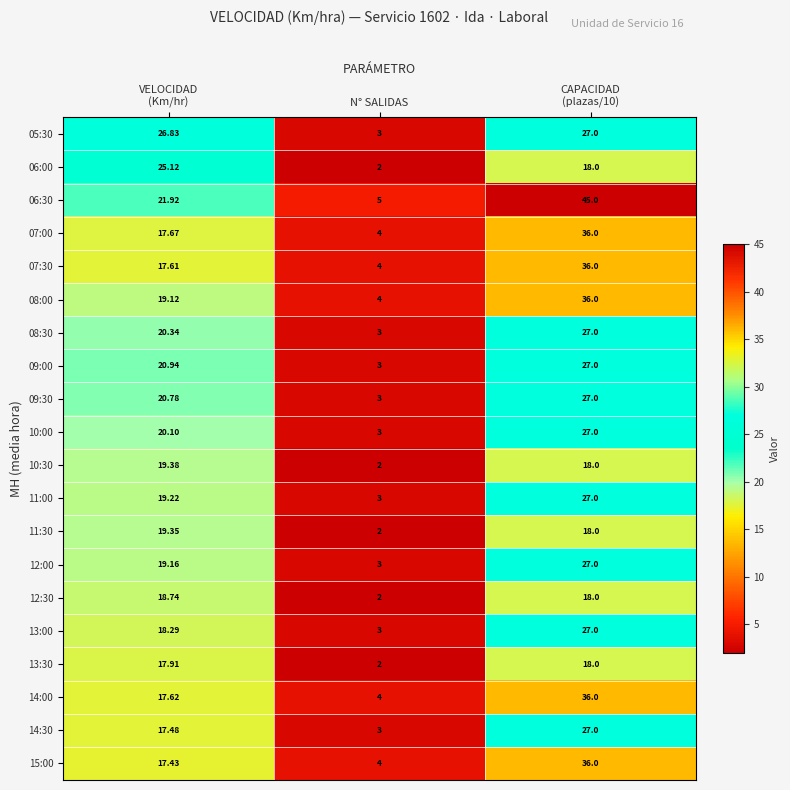

Which category has the lowest value in the 13:00 series?

N° SALIDAS